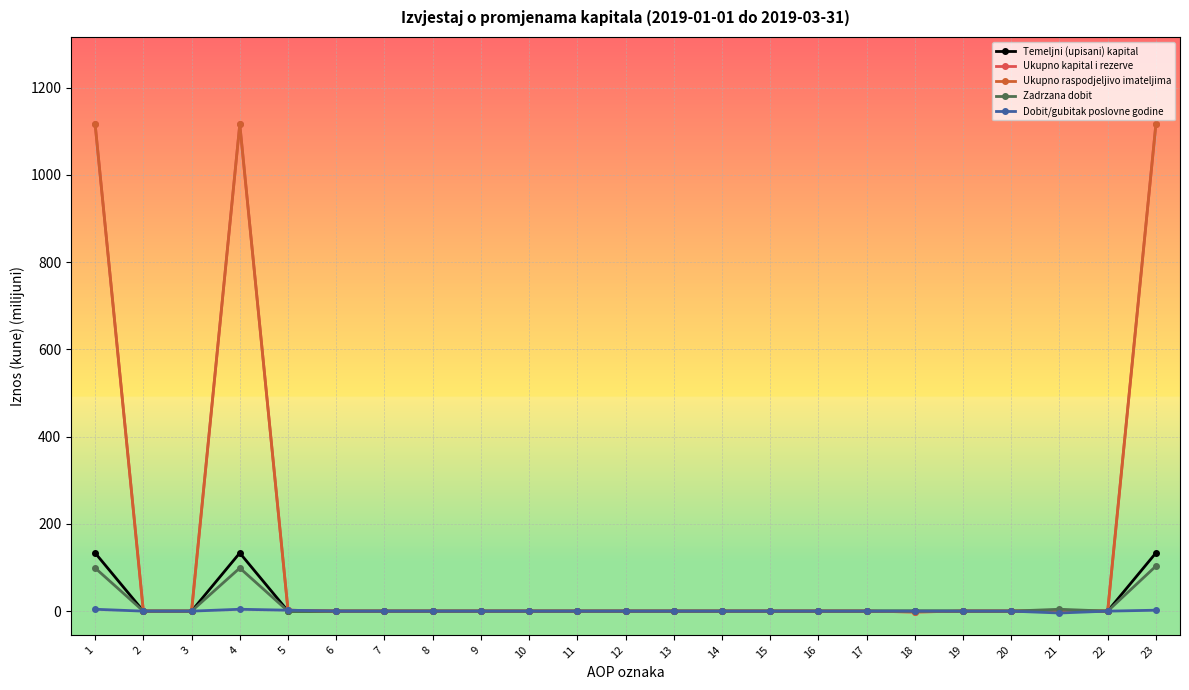

In Ukupno kapital i rezerve, how many points are lower than both neighbors (excluding endpoints)?

1